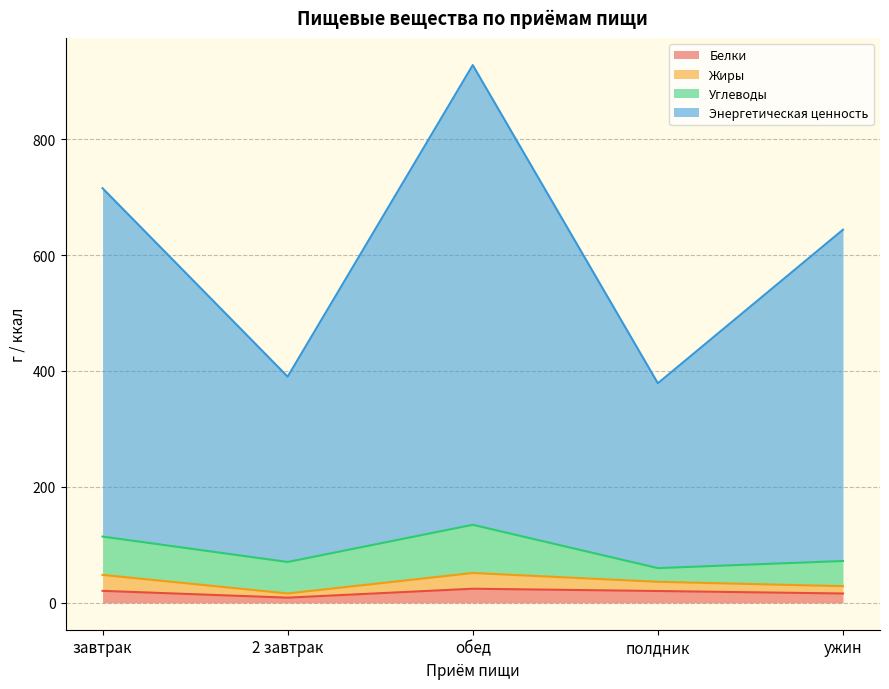

Which category has the lowest value across all series?

2 завтрак